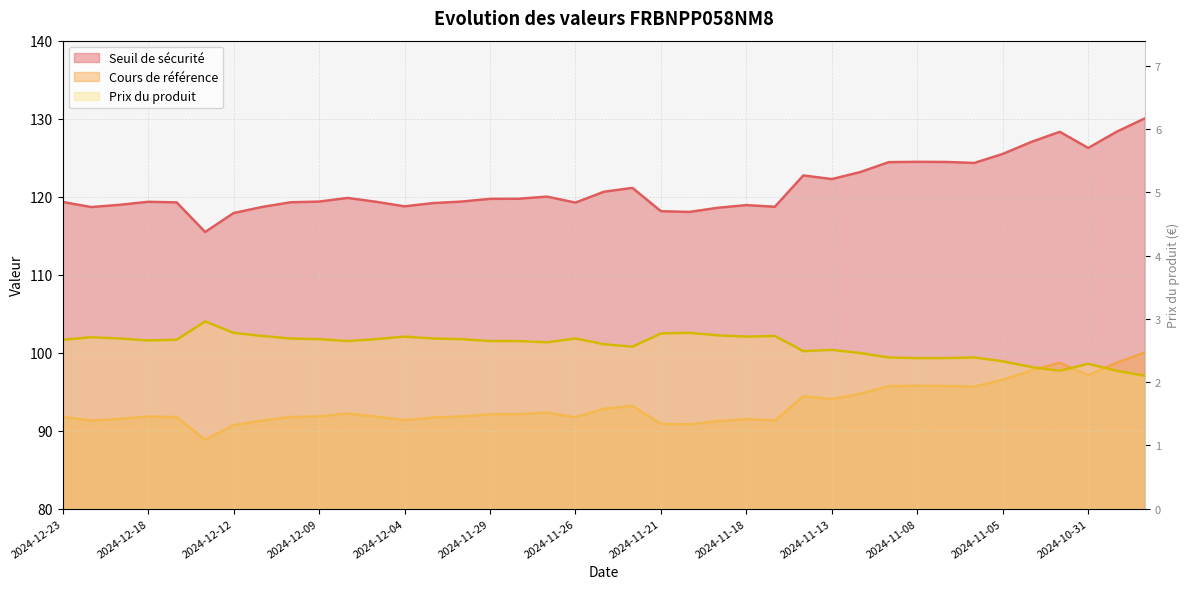

What is the total value across all series at 2024-12-04?

212.8